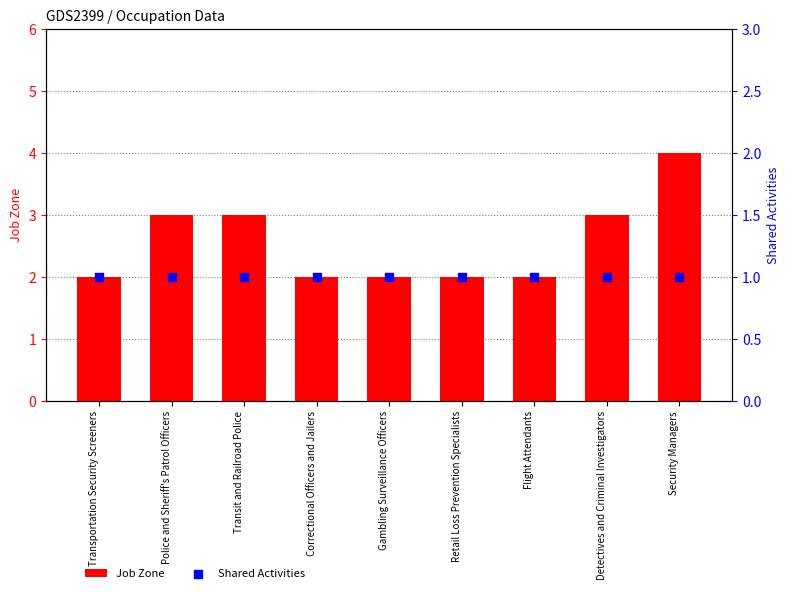

At which category is the sum across all series the highest?

Security Managers